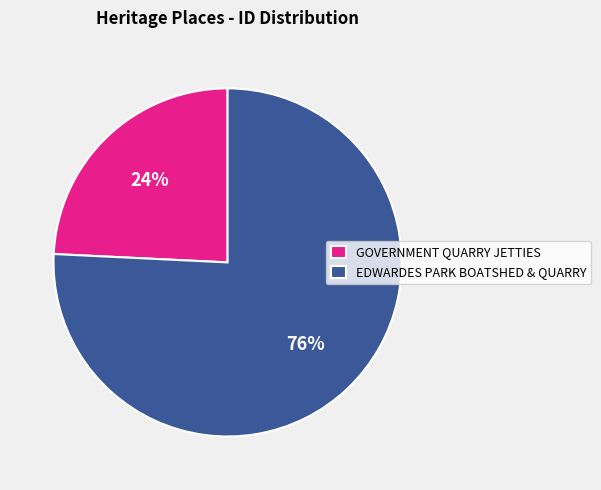

What is the smallest slice in the pie chart?

GOVERNMENT QUARRY JETTIES